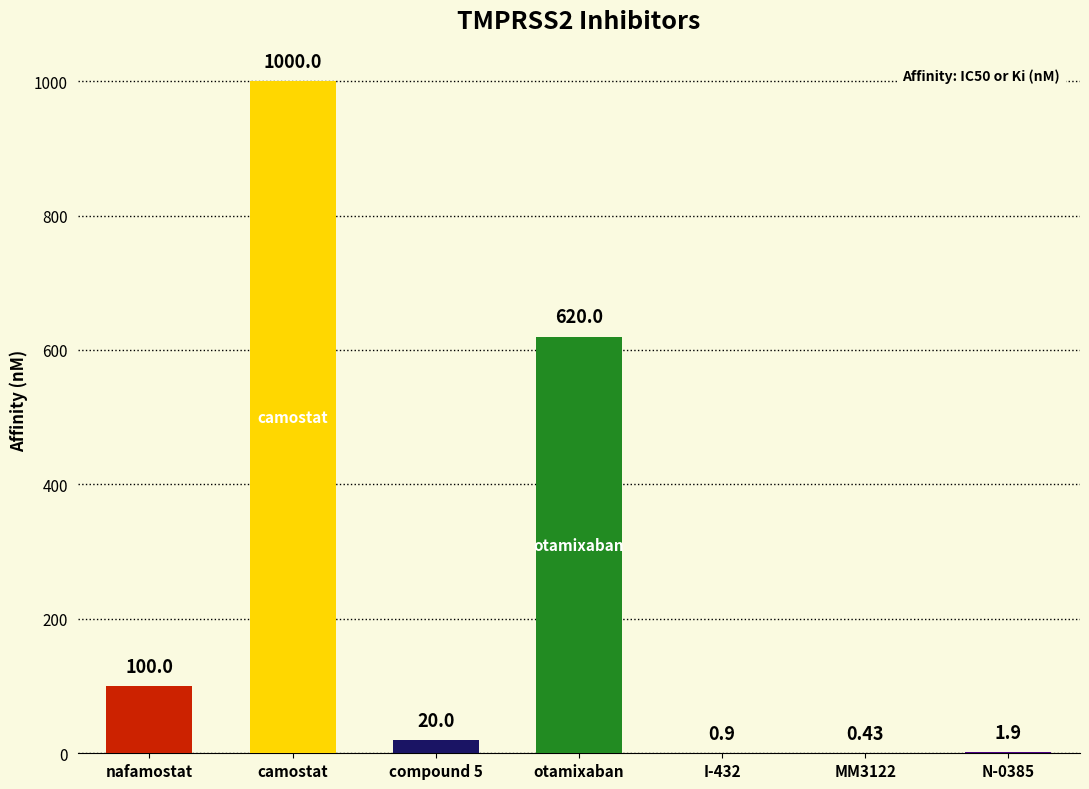

What position from the left is otamixaban?

4